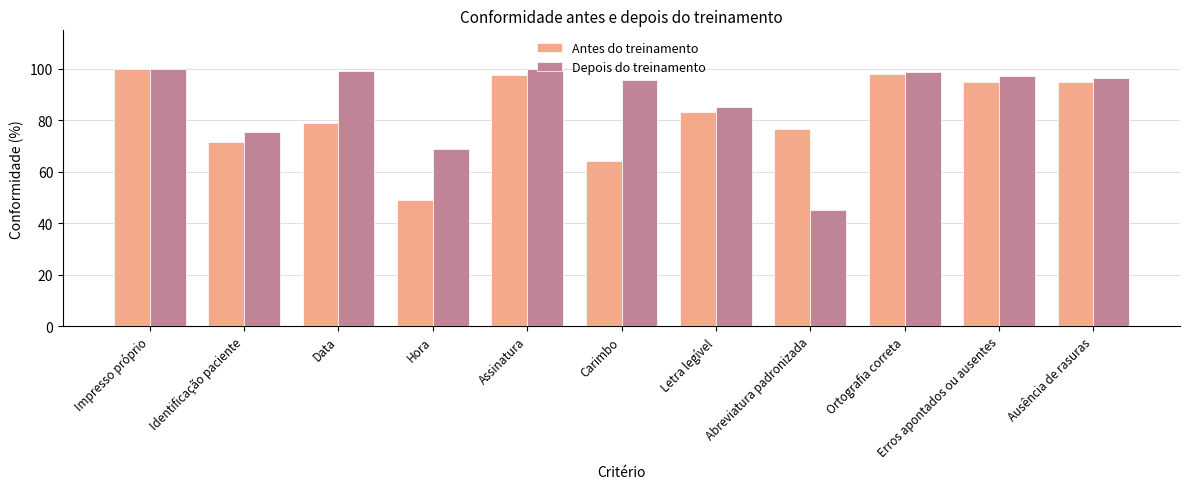

Is it true that Antes do treinamento equals 76.8 at Abreviatura padronizada?

True